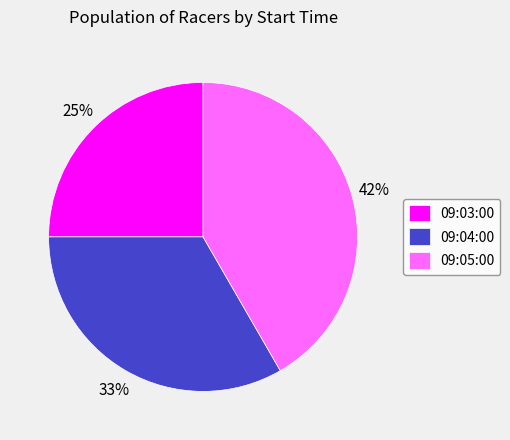

How many slices are in this pie chart?

3